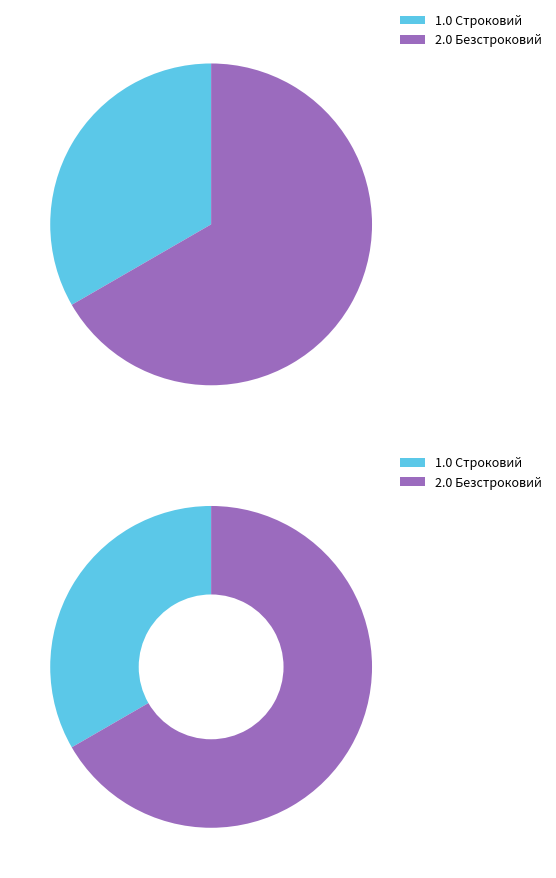

To the nearest percent, what percentage of the pie is Строковий?

33%